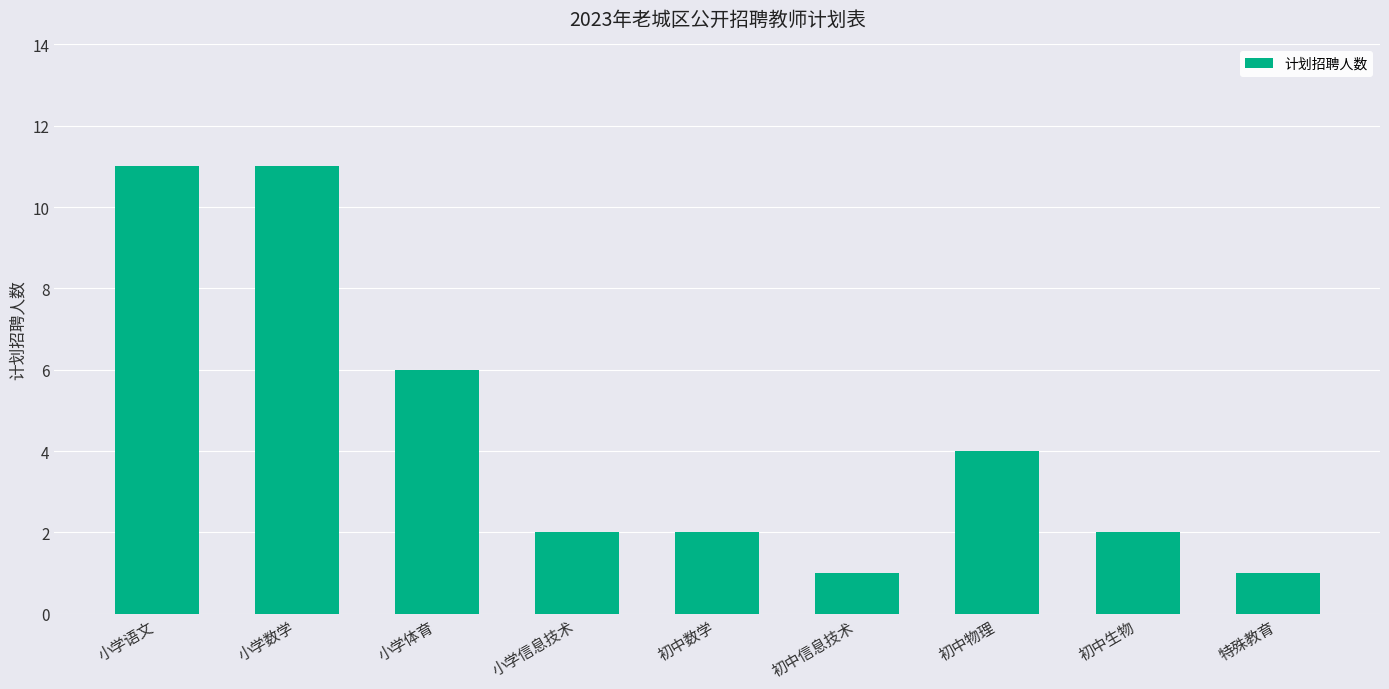

Between 初中信息技术 and 小学信息技术, which is larger?

小学信息技术